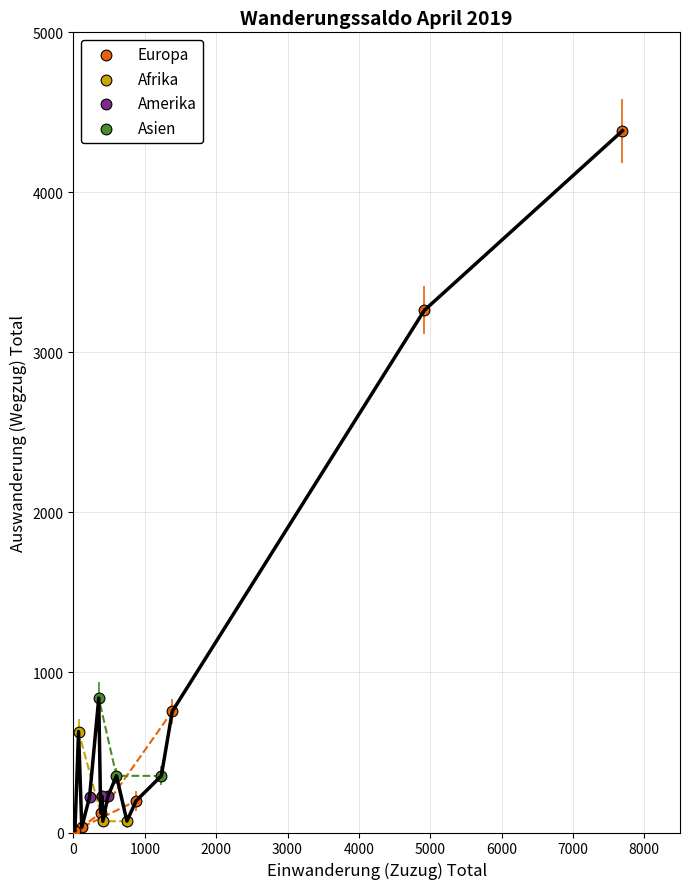

Which series reaches the minimum Y coordinate?

Europa